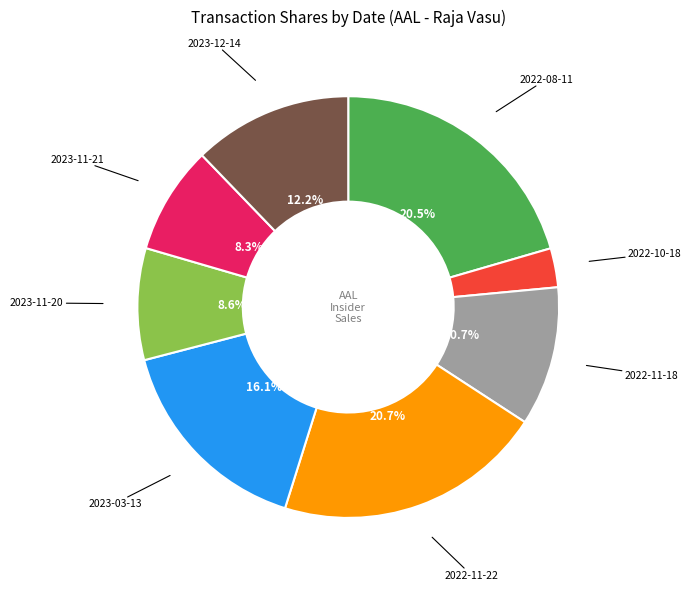

Count the number of slices in the pie.

8